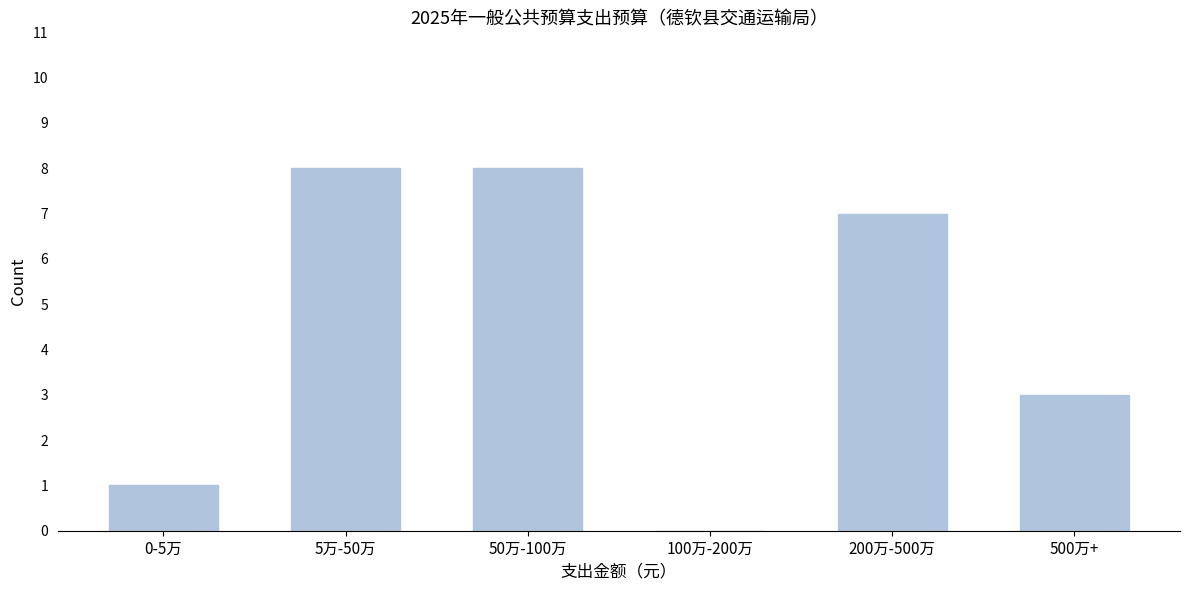

Reading right to left, list all the values displayed in this chart.

500万+=3	200万-500万=7	100万-200万=0	50万-100万=8	5万-50万=8	0-5万=1